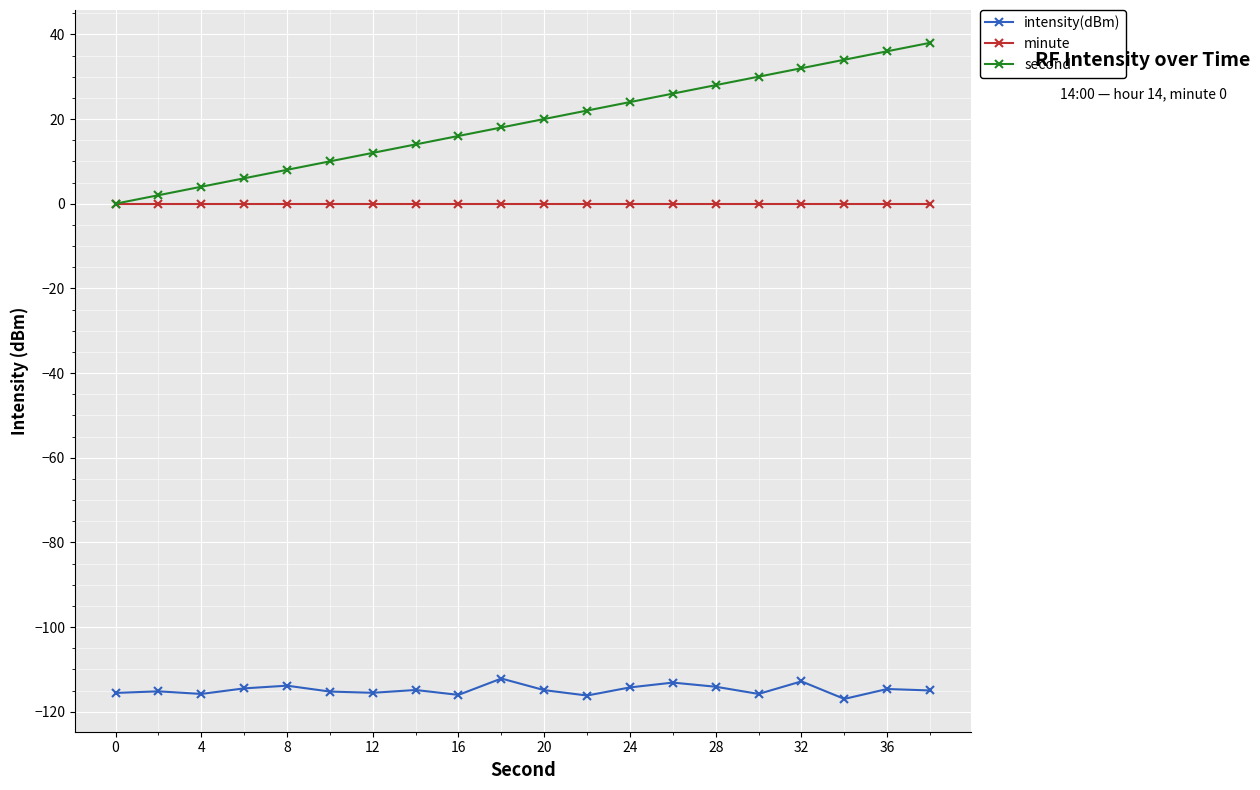

True or false: intensity(dBm) and second intersect in this chart.

False